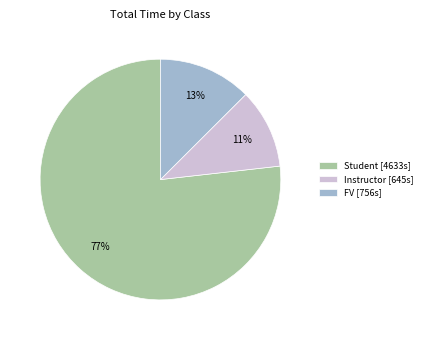

To the nearest percent, what is the difference between the Instructor [645s] and FV [756s] slice percentages?

2%